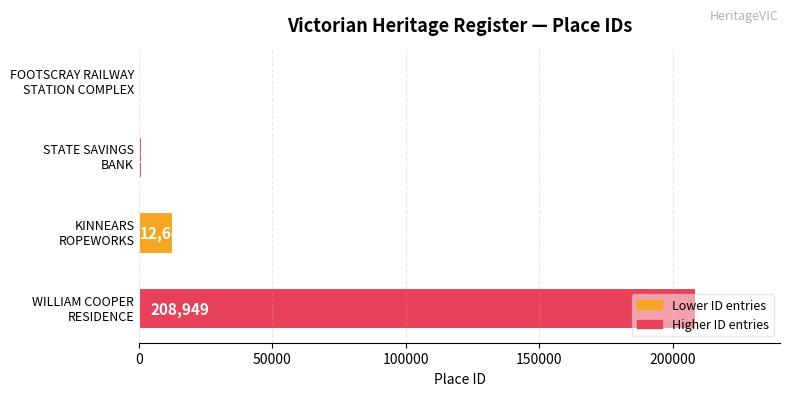

What is the greatest value displayed?

208949